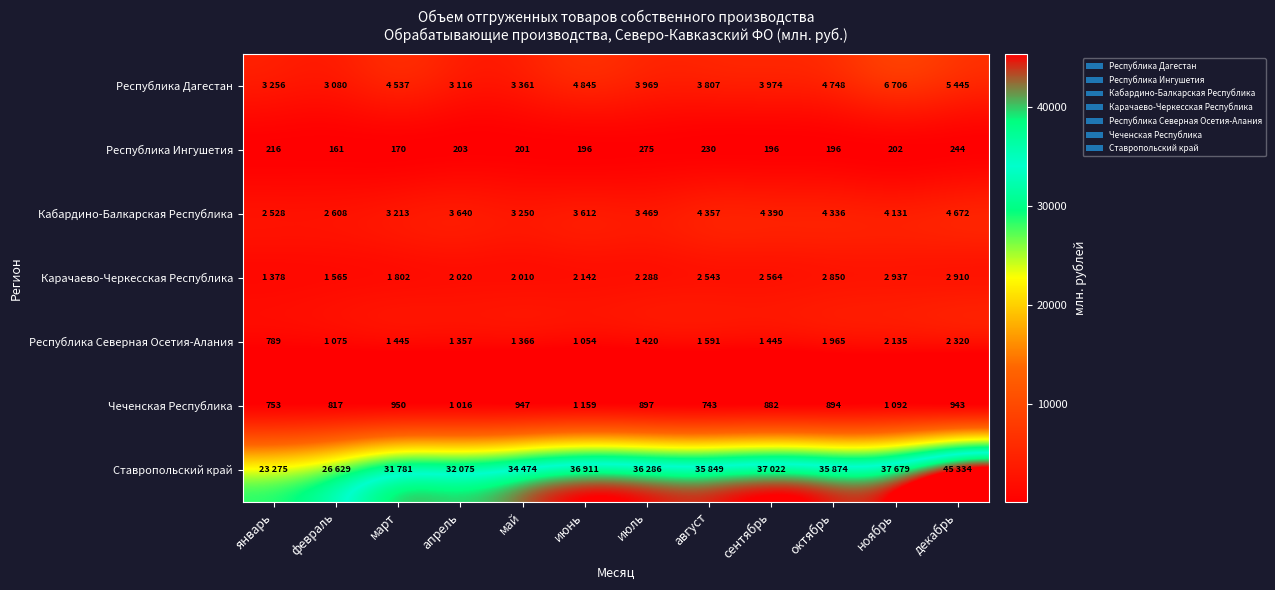

At which category is the sum across all series the highest?

декабрь